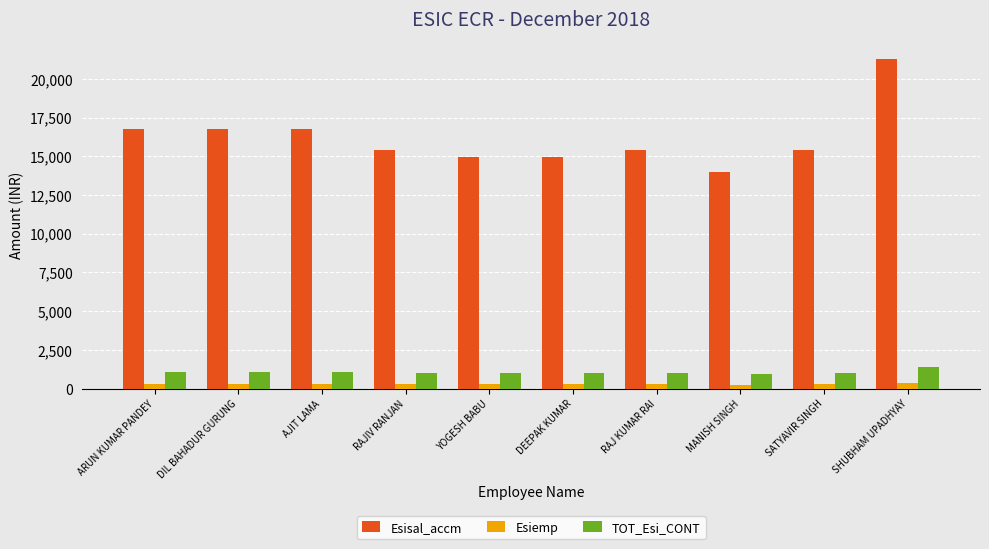

What is the average value of the Esisal_accm series?

16163.1